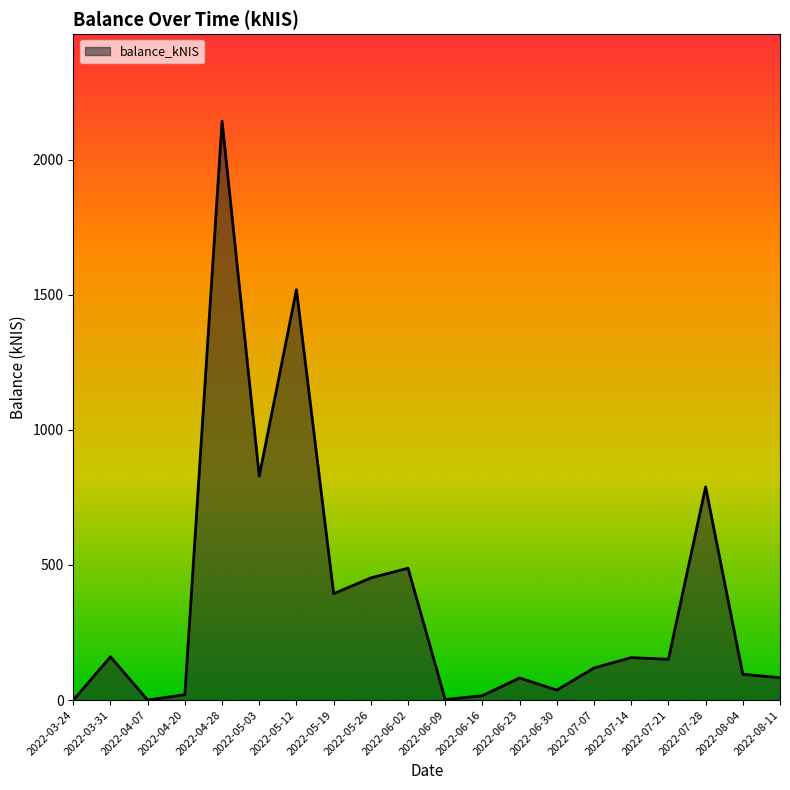

What is the change in value from 2022-03-31 to 2022-07-07?

-41.4